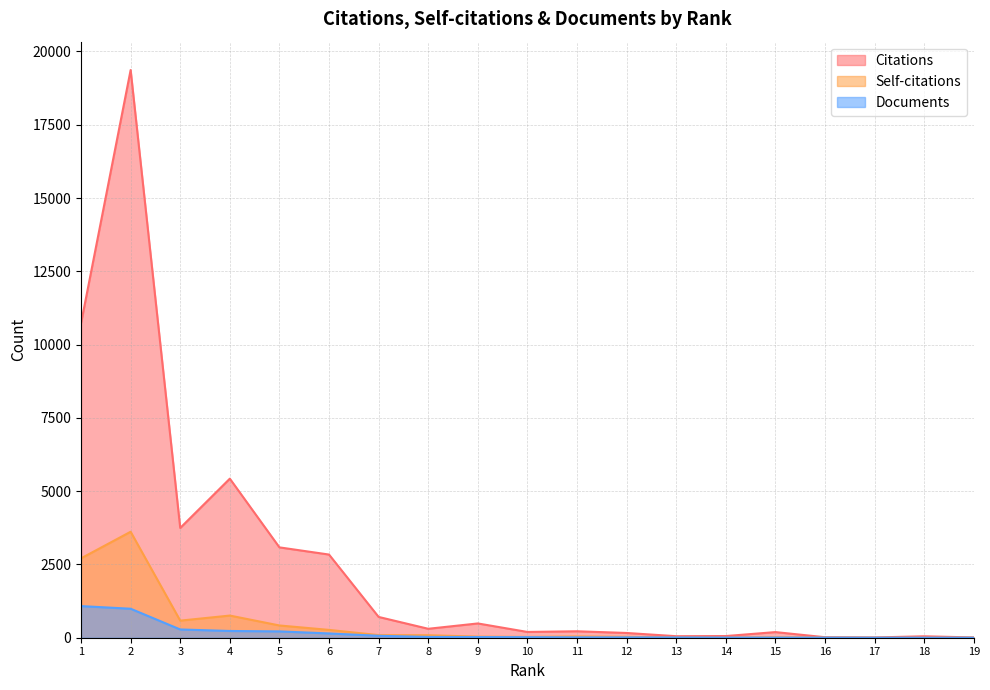

Which series has the largest range (max minus min)?

Citations